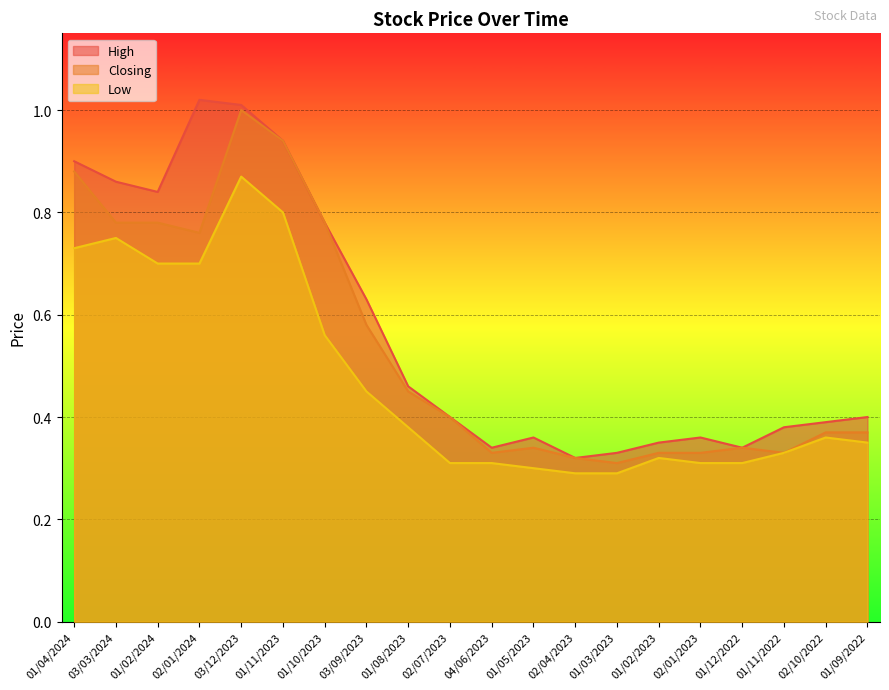

List the series in order of their overall mean, highest first.

High, Closing, Low